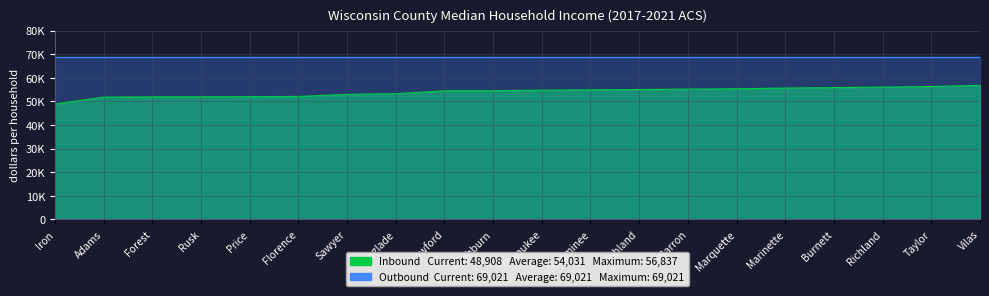

What is the change in value from Menominee to Taylor?

+1410